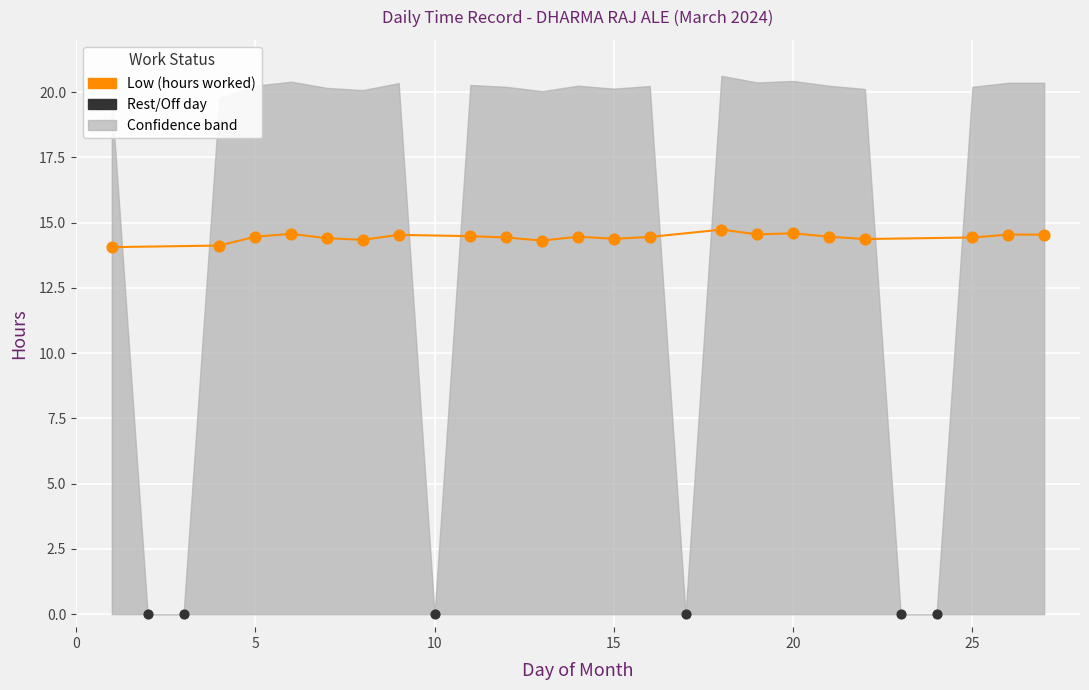

Which series has the largest total across all categories?

Low (hours worked)